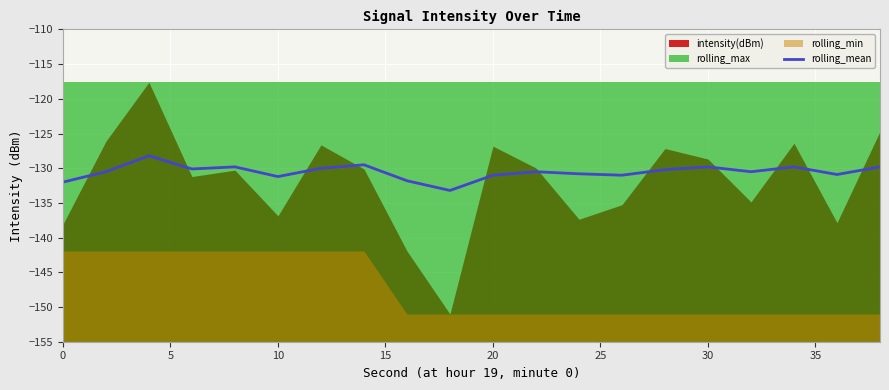

How many data points are above -130?

6